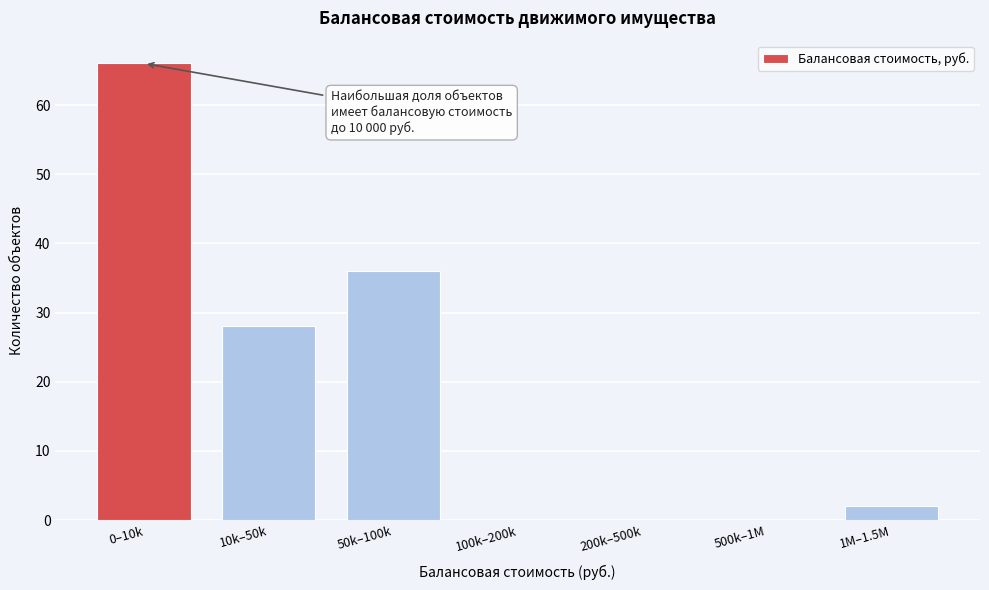

Reading right to left, list all the values displayed in this chart.

1M–1.5M=2	500k–1M=0	200k–500k=0	100k–200k=0	50k–100k=36	10k–50k=28	0–10k=66